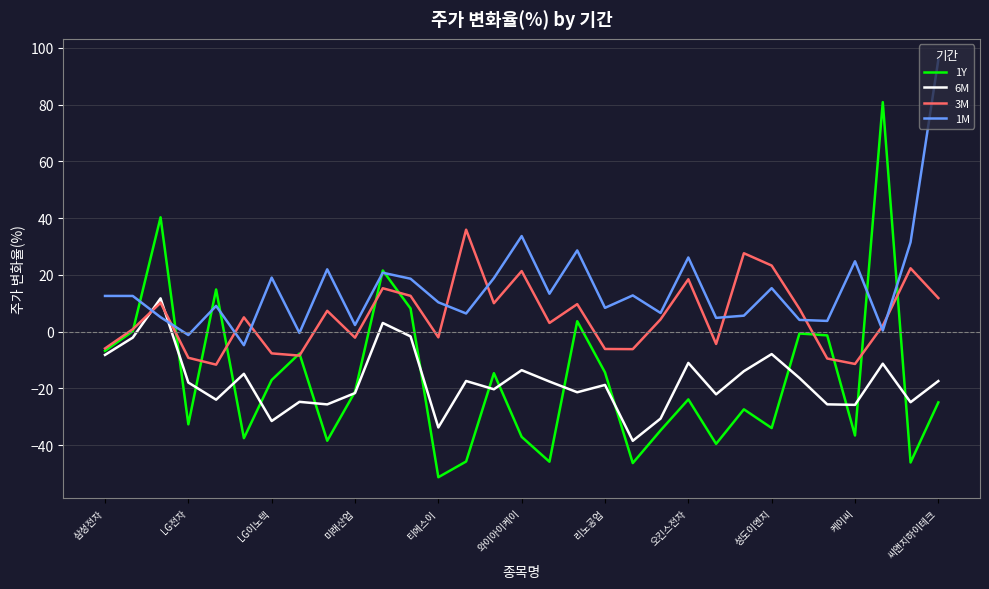

Which series has the largest total across all categories?

1M